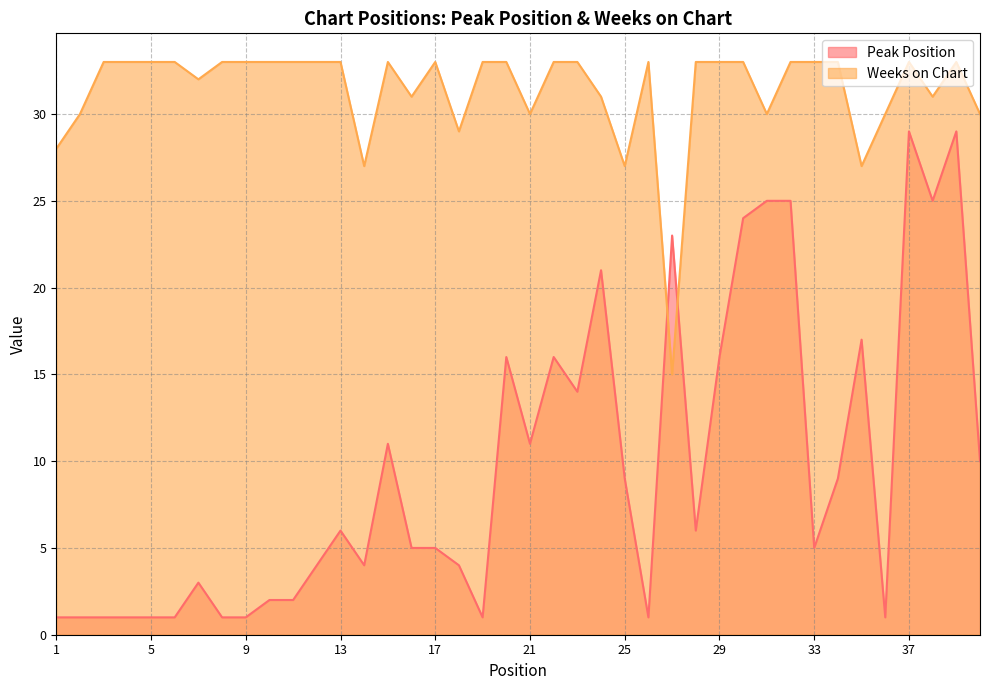

What is the greatest value displayed?

33